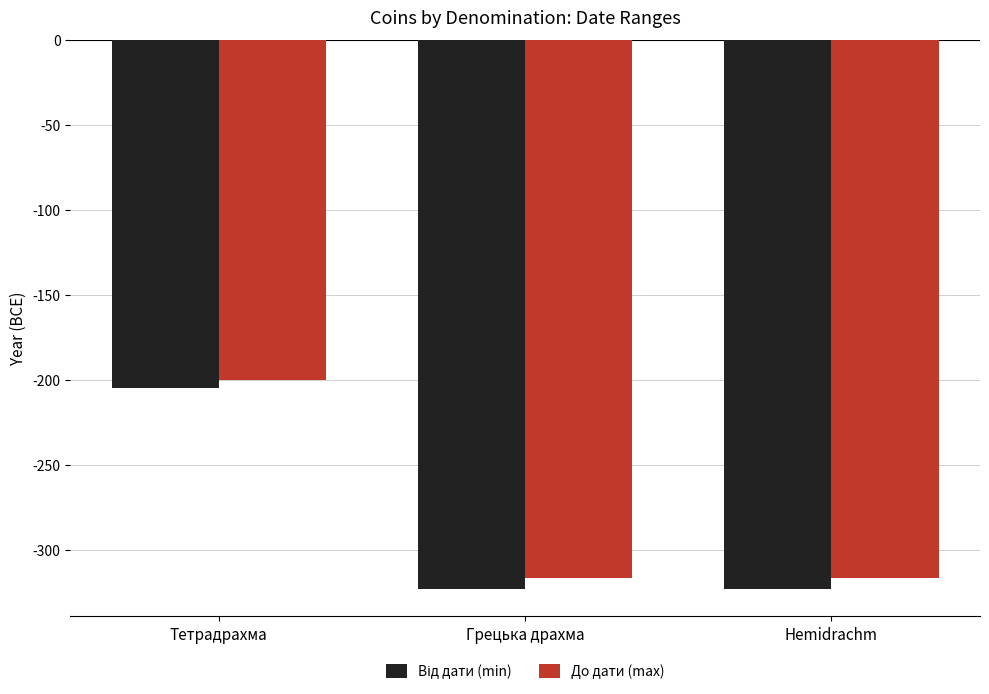

What is the average value of the До дати (max) series?

-278